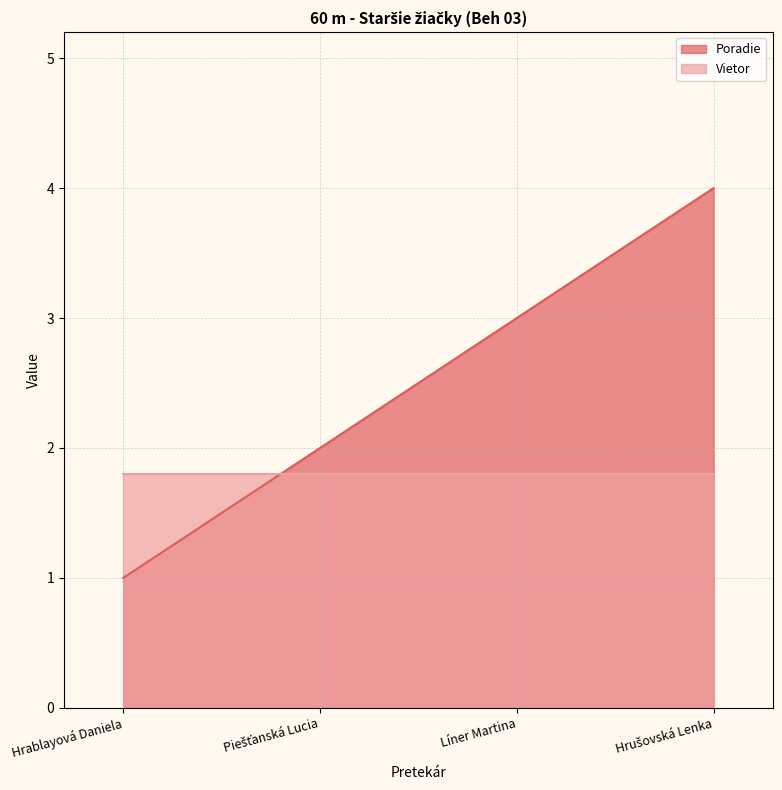

Rank the categories by value from highest to lowest.

Hrušovská Lenka, Líner Martina, Piešťanská Lucia, Hrablayová Daniela